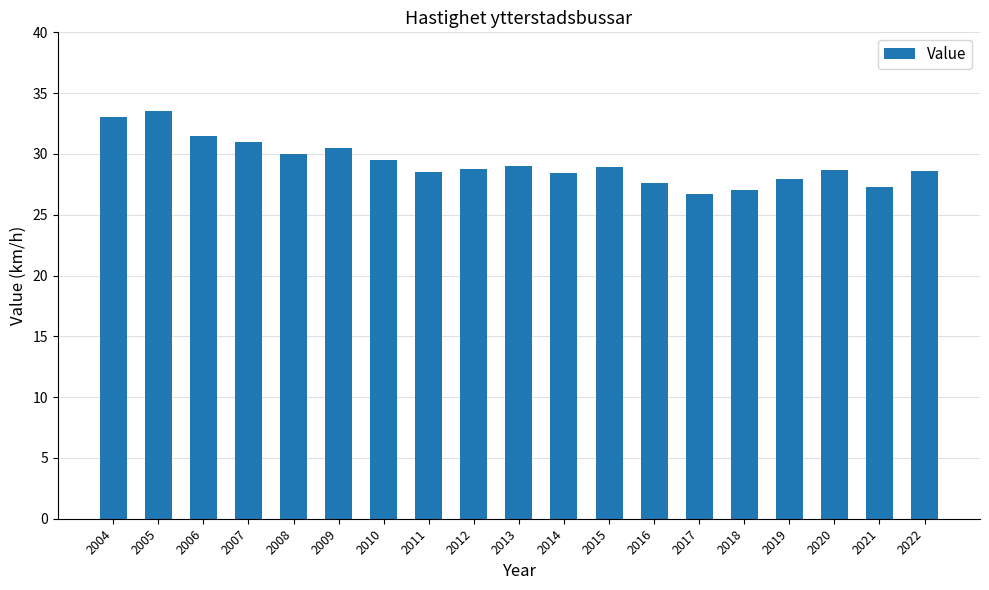

What is the difference between the values at 2022 and 2010?

0.9